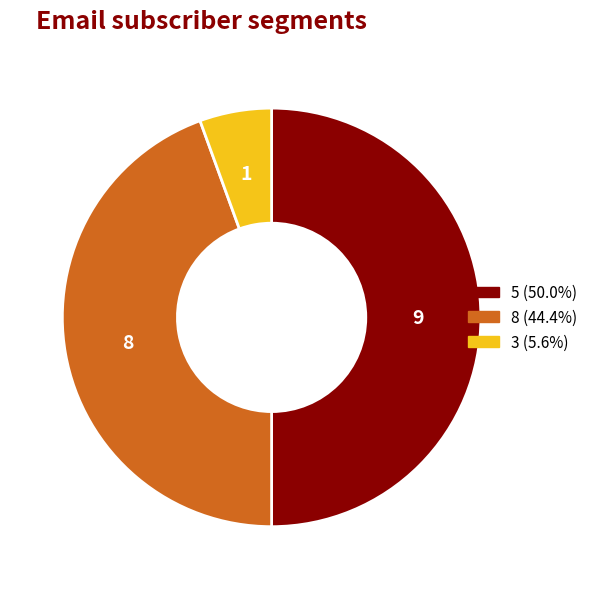

What is the ratio of the value at 8 (44.4%) to the value at 3 (5.6%)?

8.0